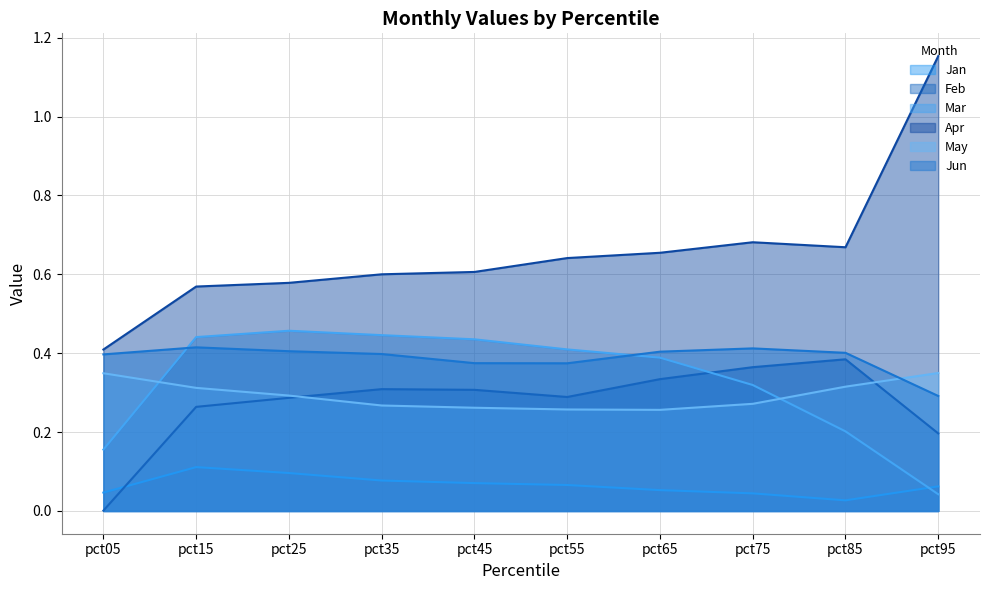

Which series ends up on top after the final intersection of May and Jun?

May